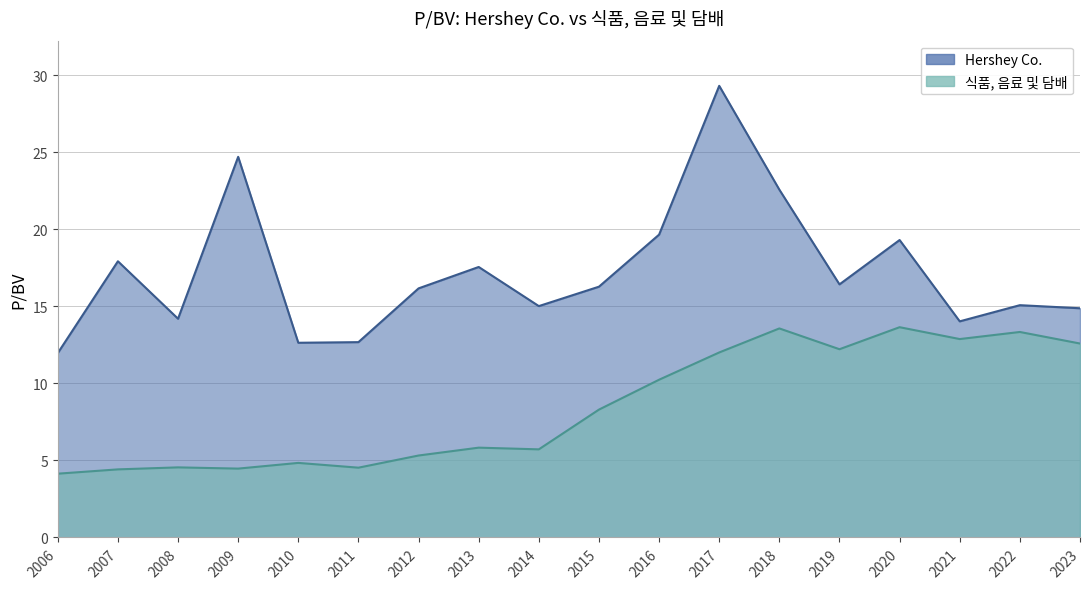

Does the chart have visible grid lines?

Yes